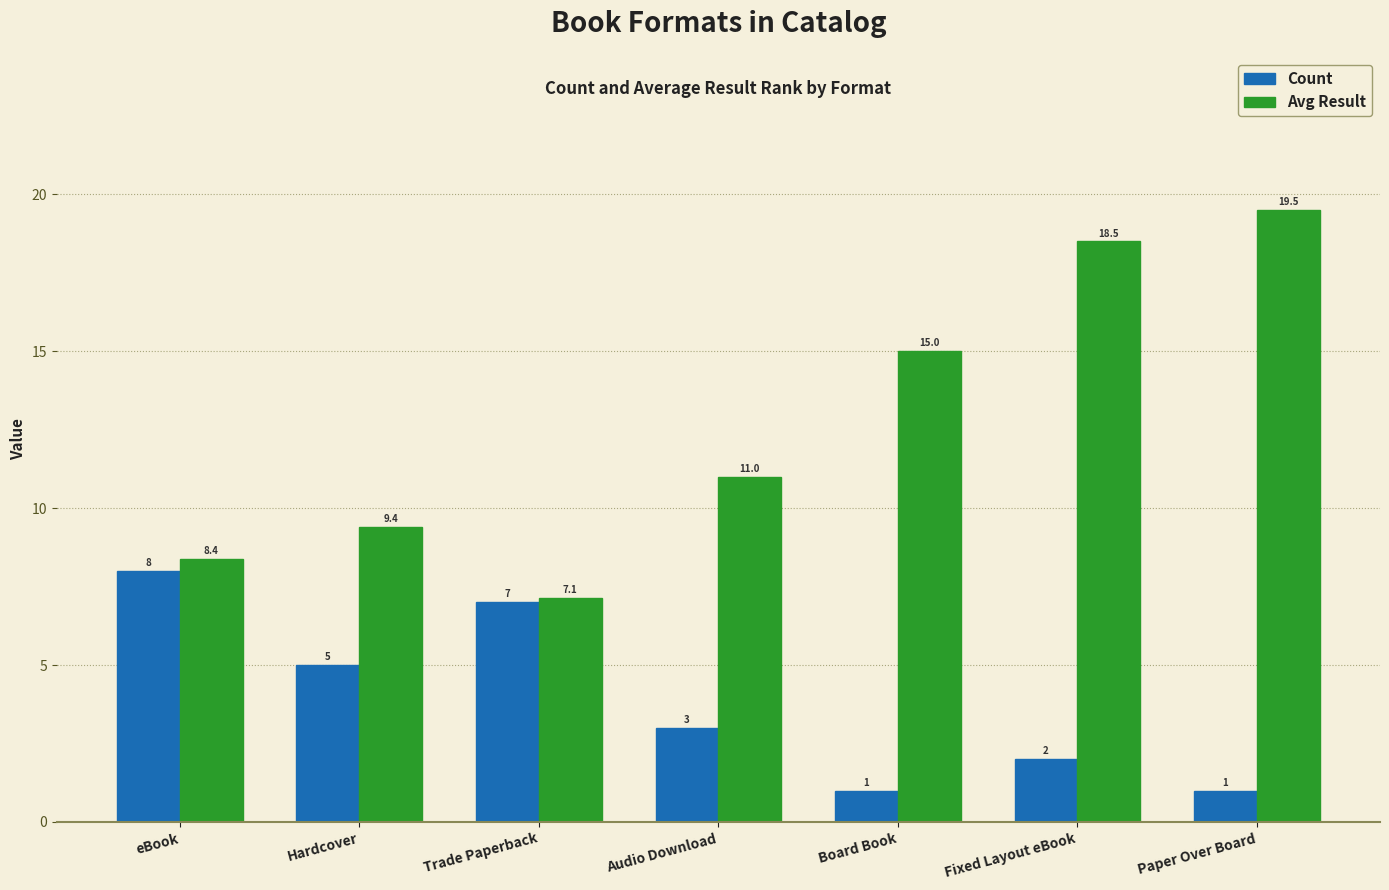

What is the sum of the Avg Result values at Hardcover and Fixed Layout eBook?

27.9